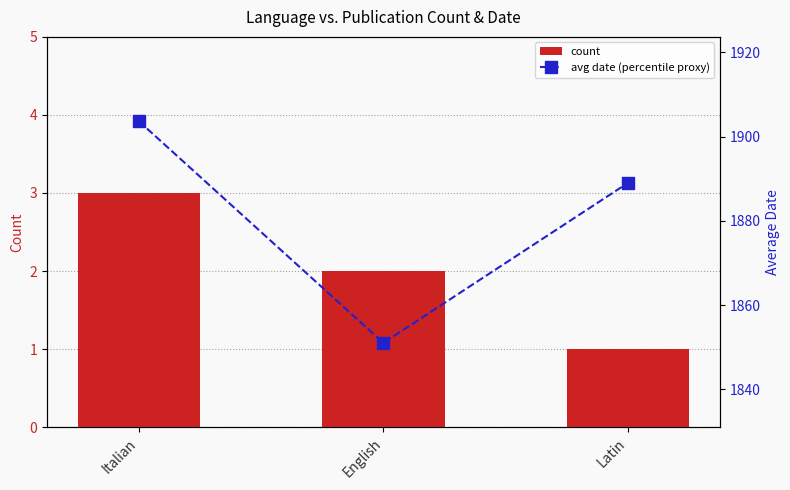

List the labels in order of count value, largest first.

Italian, English, Latin